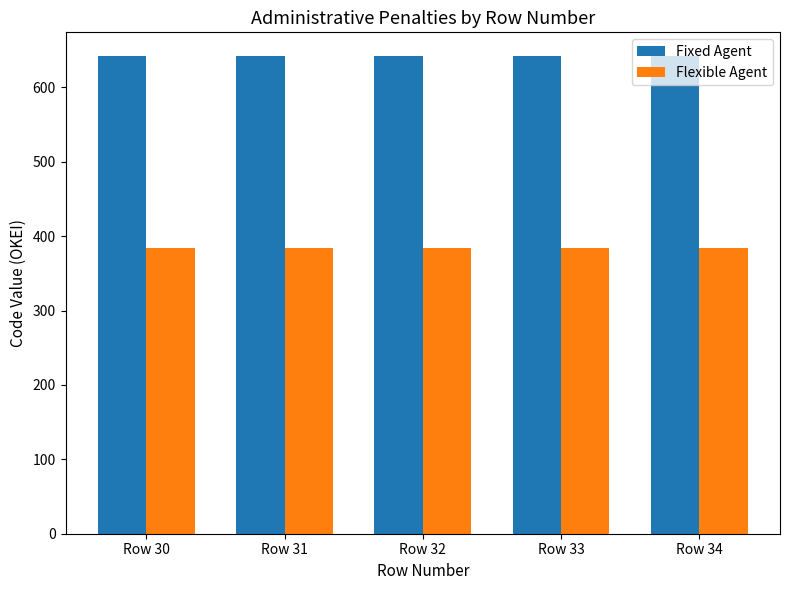

Which series has the largest total across all categories?

Fixed Agent